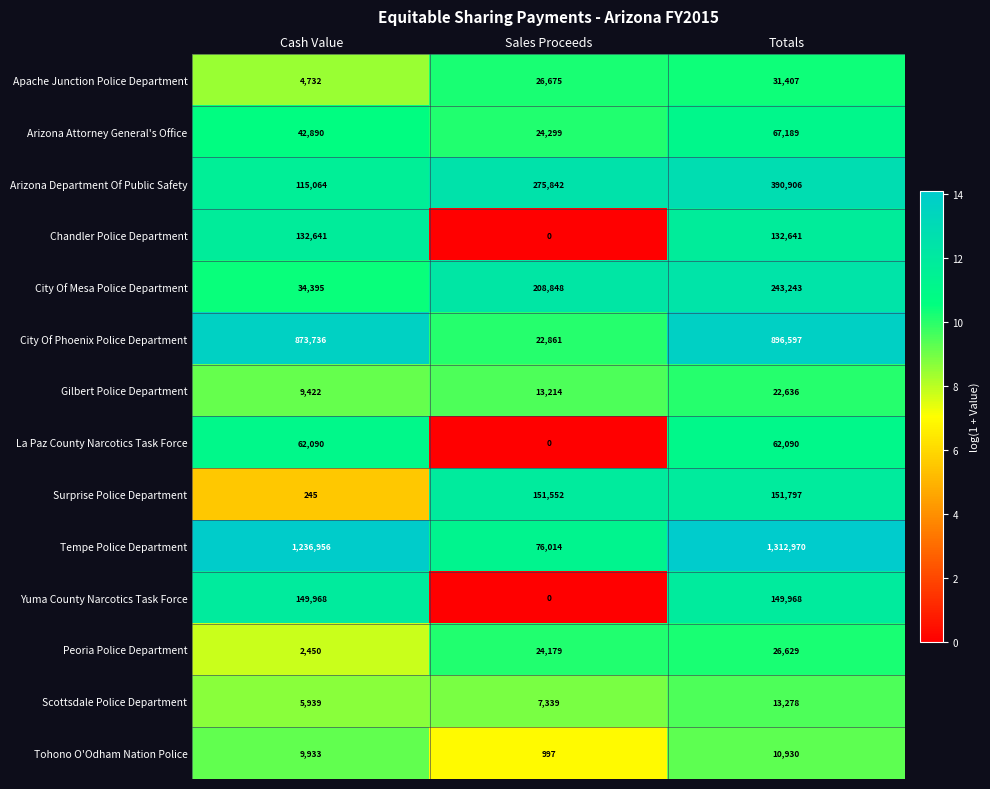

Which series has the largest range (max minus min)?

Tempe Police Department